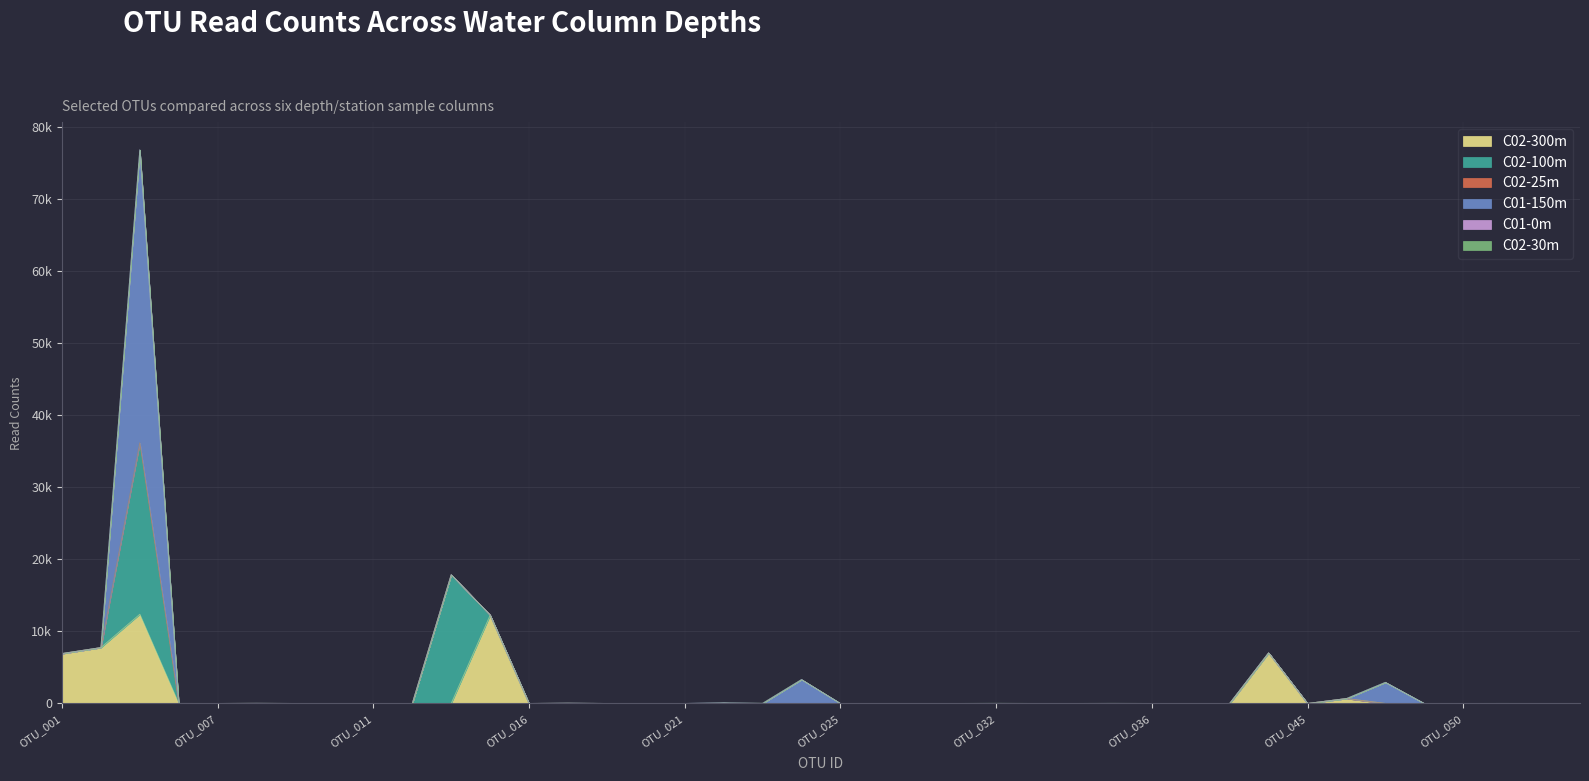

Which category has the lowest value in the C02-300m series?

OTU_005